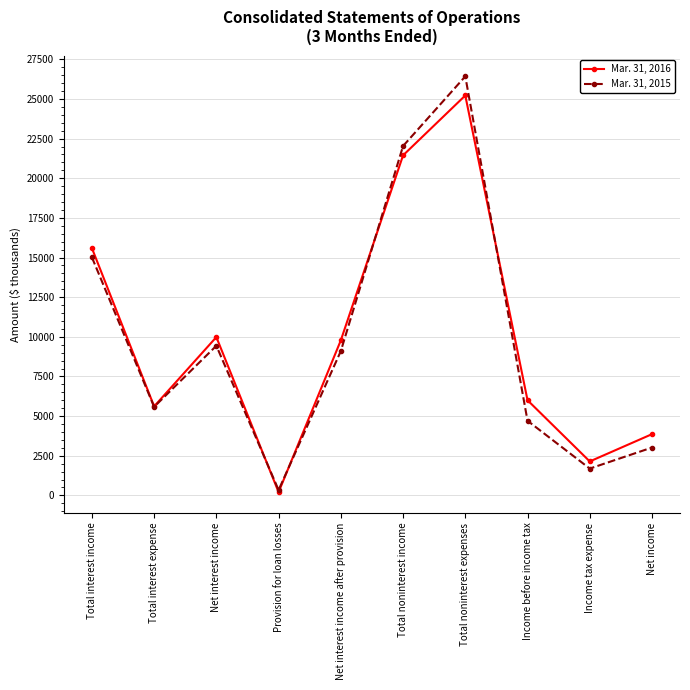

What is the spread (max minus min) of values at Provision for loan losses?

130